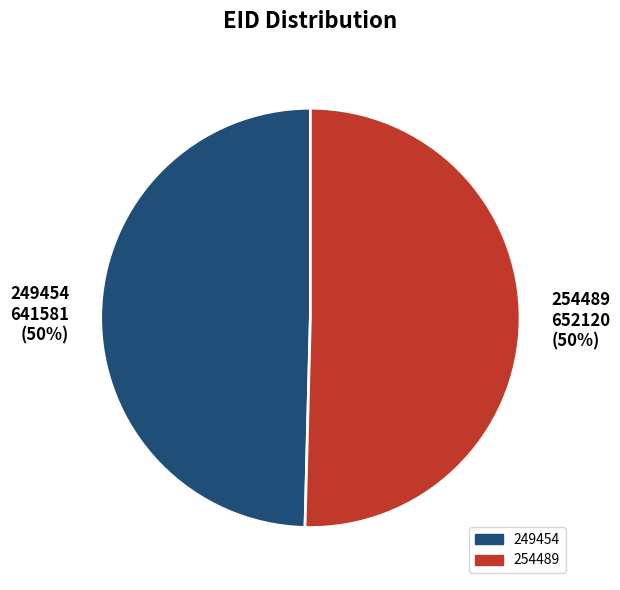

To the nearest percent, what is the difference between the largest and smallest slice percentages?

1%